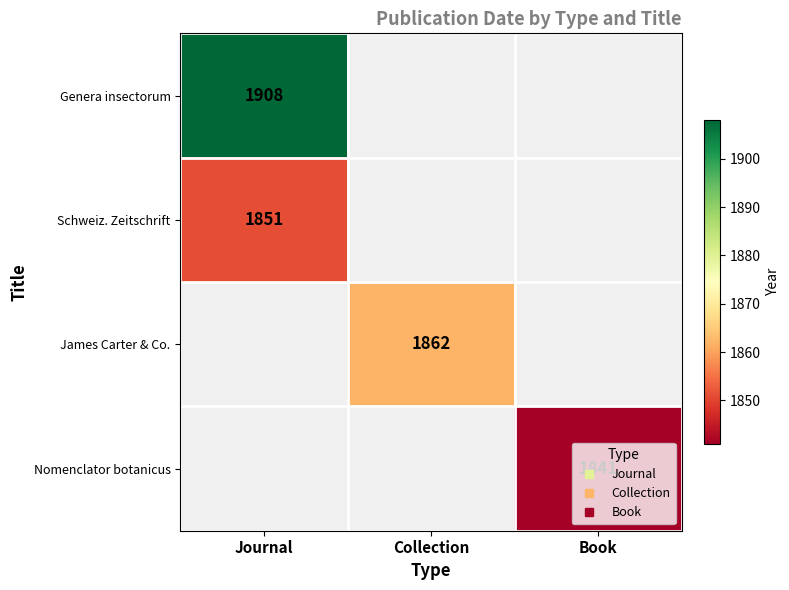

Which label corresponds to the largest value in the chart?

Journal